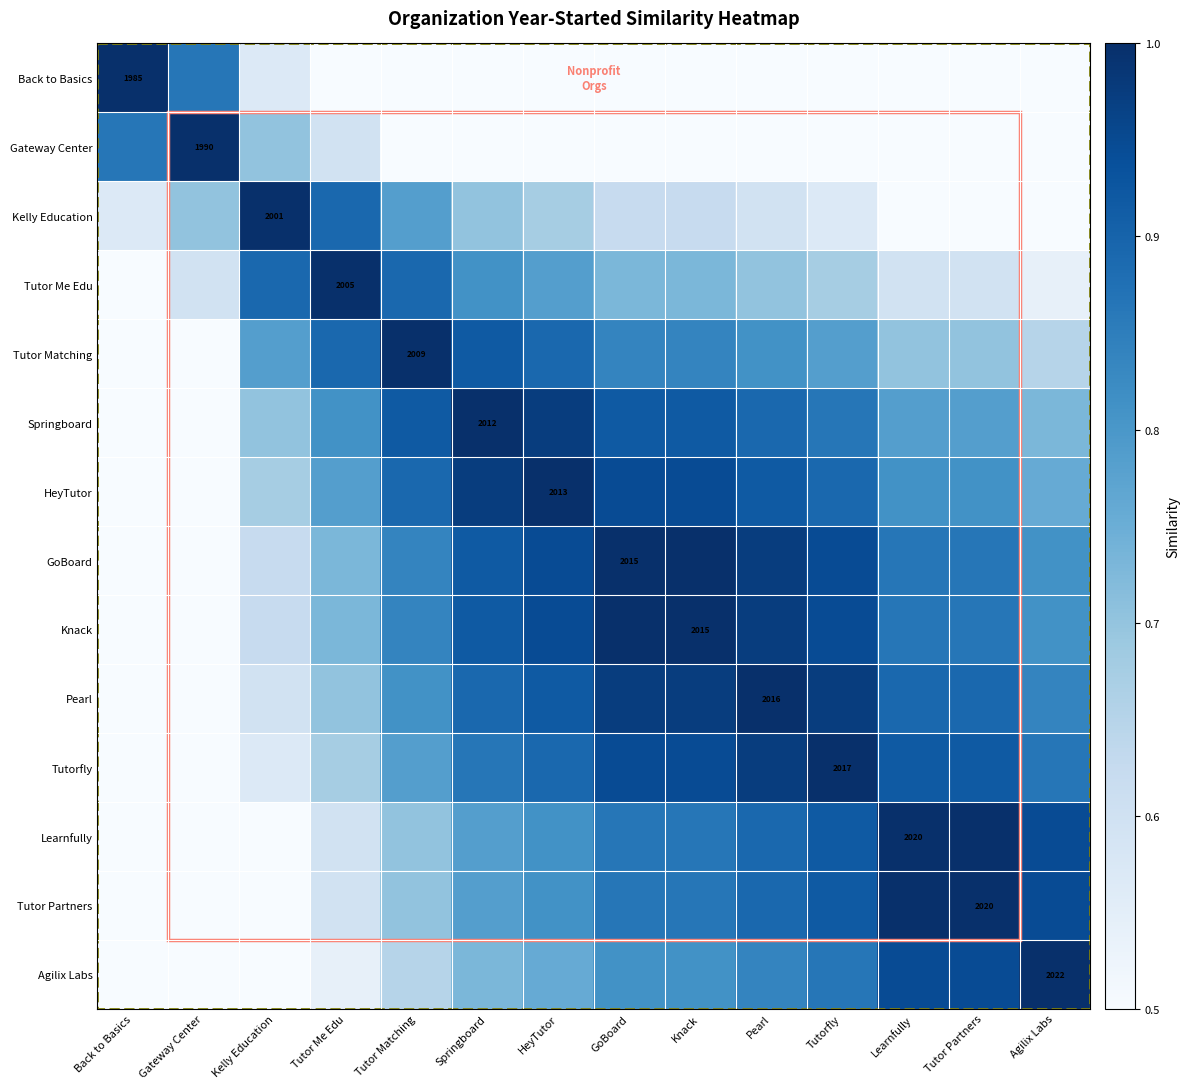

The Back to Basics series shows 0.2 at Tutorfly. True or false?

False